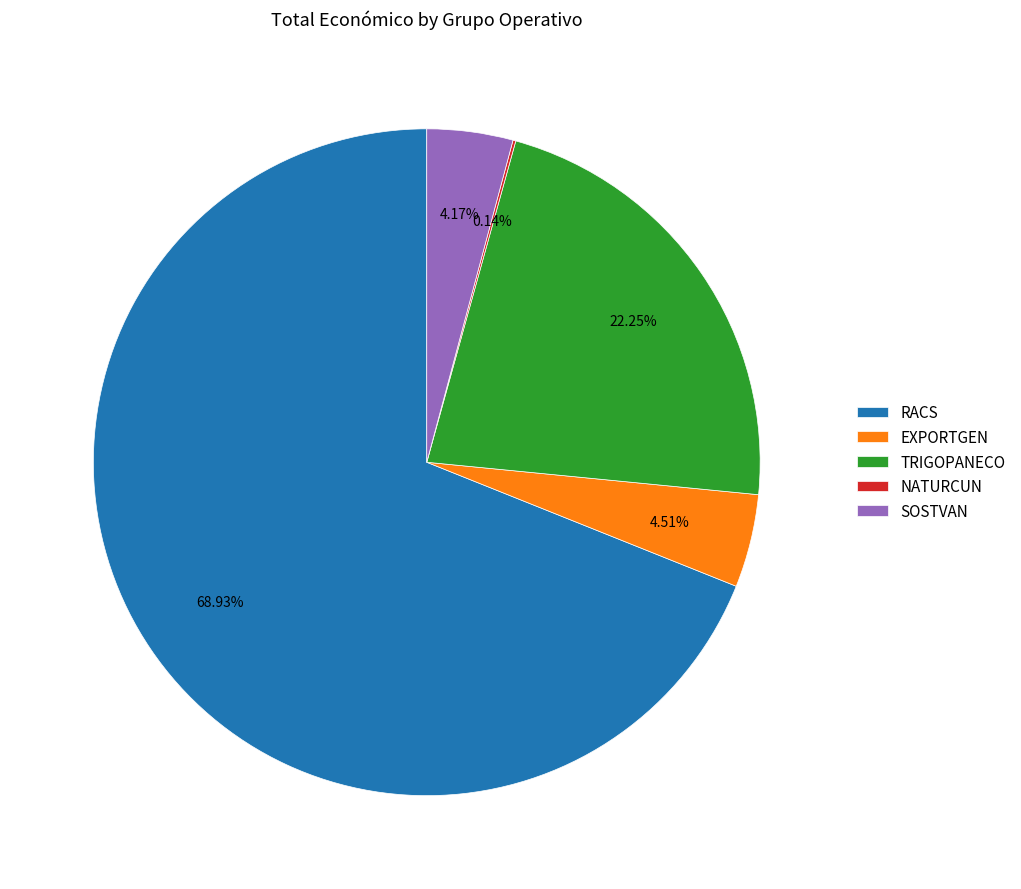

Approximately how many times larger is the value at RACS compared to SOSTVAN?

16.5